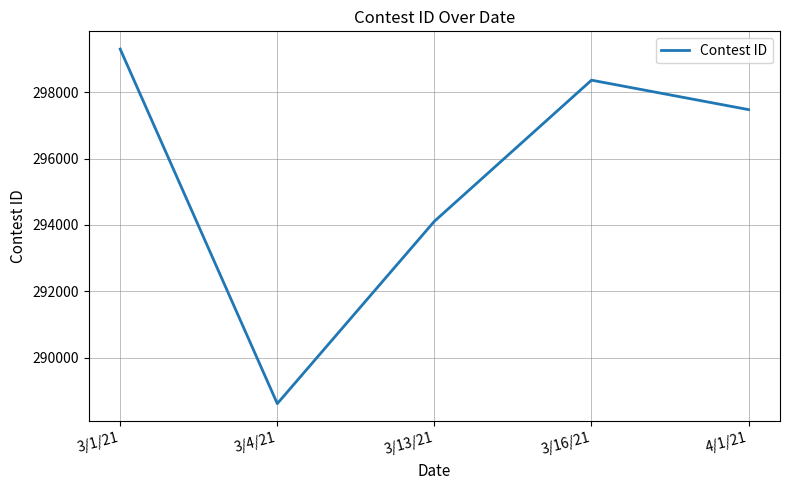

Does the chart display data point markers on the line(s)?

No